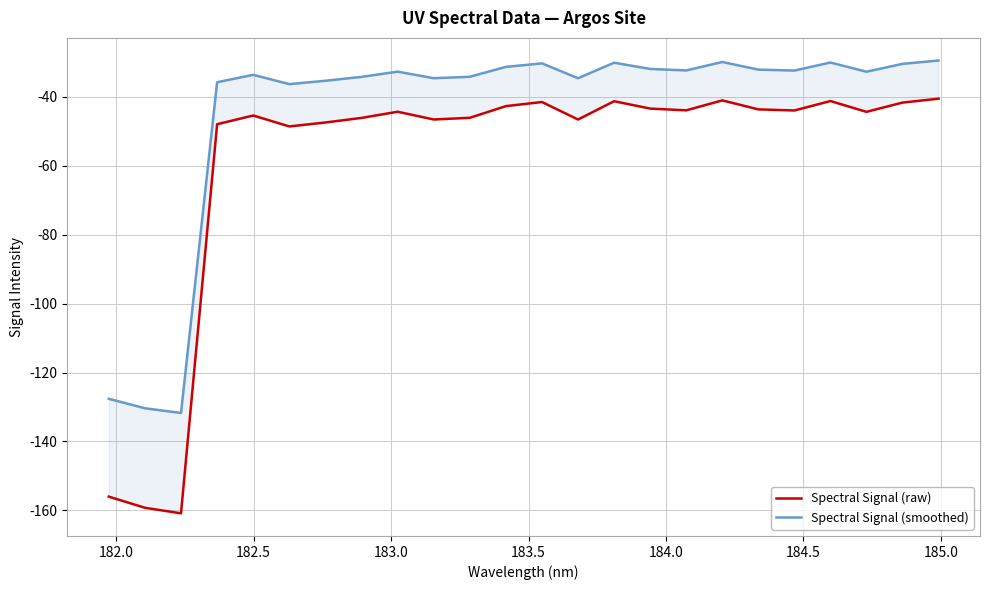

Rank the series by their maximum value, from highest to lowest.

Spectral Signal (smoothed), Spectral Signal (raw)